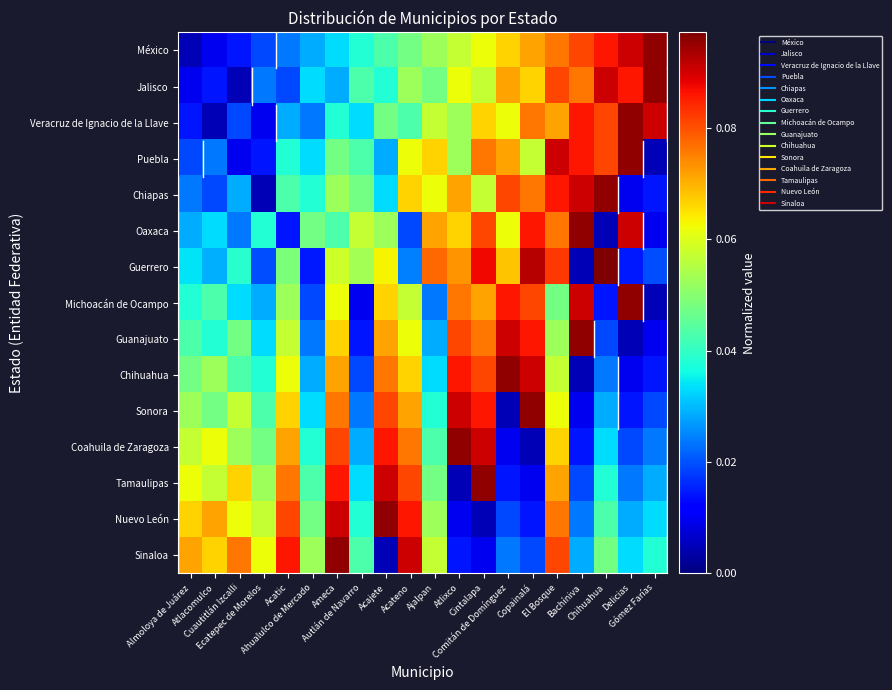

What is the maximum value shown in the chart?

0.1